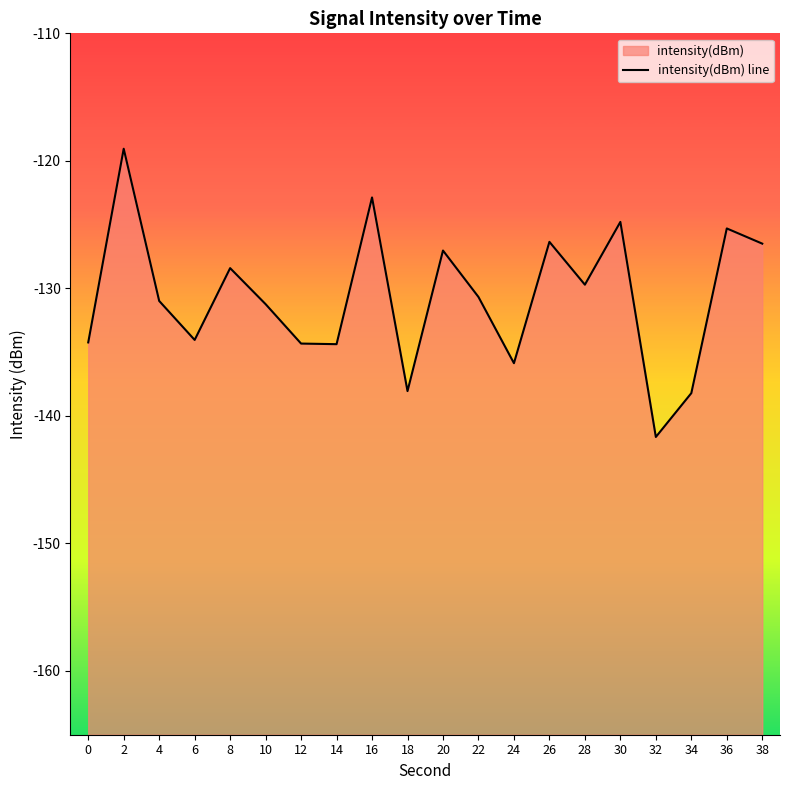

True or false: the data has more than 2 interior local peaks.

True